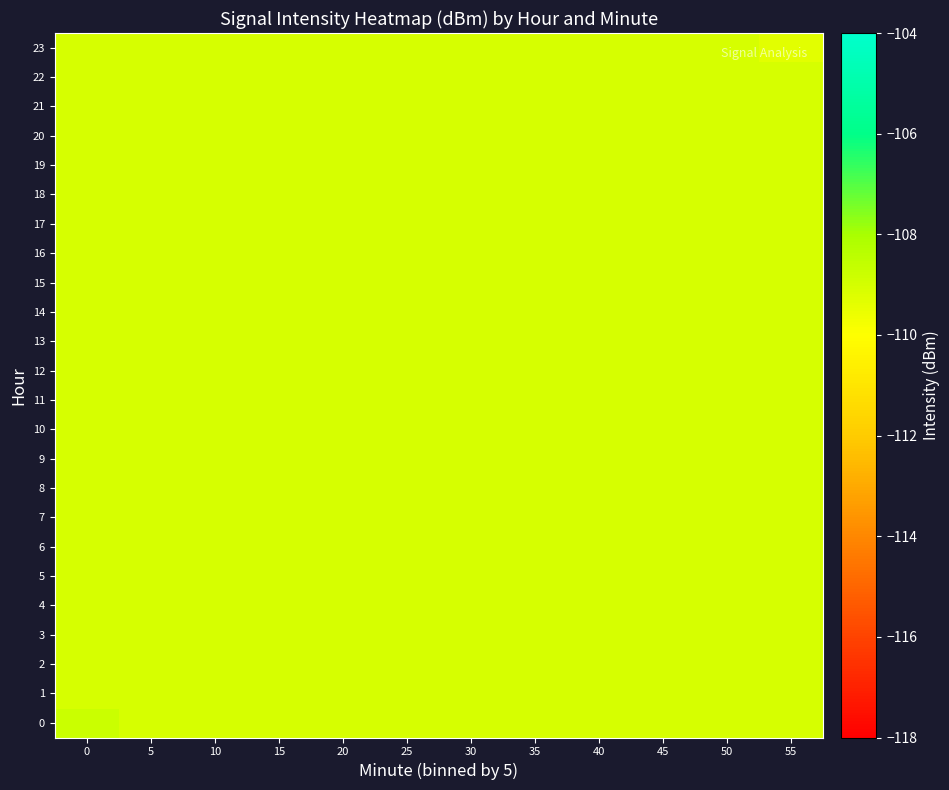

Rank the series by their maximum value, from lowest to highest.

1, 2, 3, 4, 5, 6, 7, 8, 9, 10, 11, 12, 13, 14, 15, 16, 17, 18, 19, 20, 21, 22, 23, 0